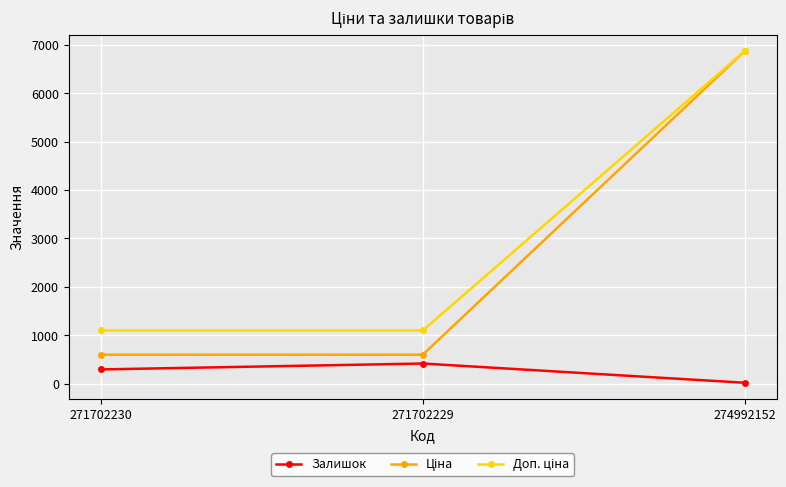

At which category is the sum across all series the highest?

274992152